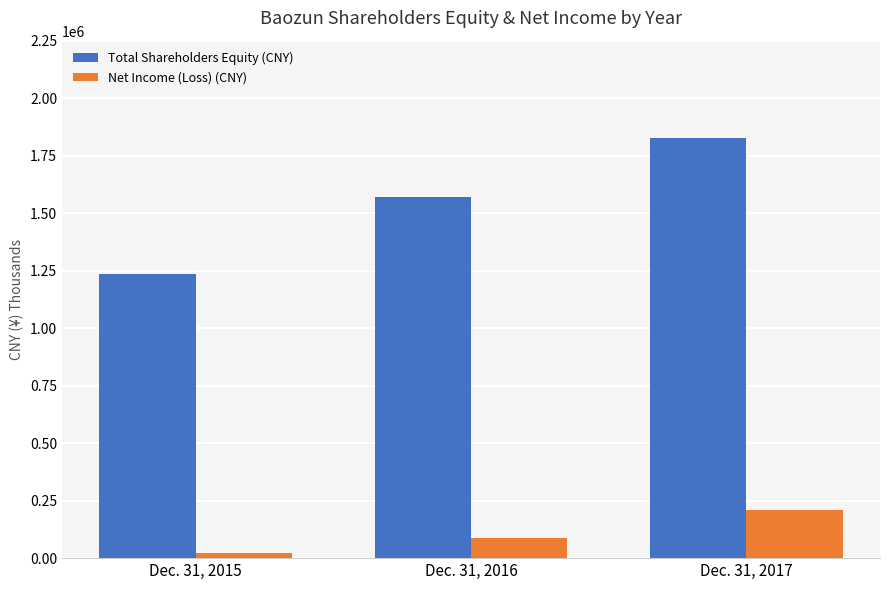

Reading right to left, extract all data points from this chart.

Total Shareholders Equity (CNY): 1826437	1572012	1234471
Net Income (Loss) (CNY): 209130	85424	22621